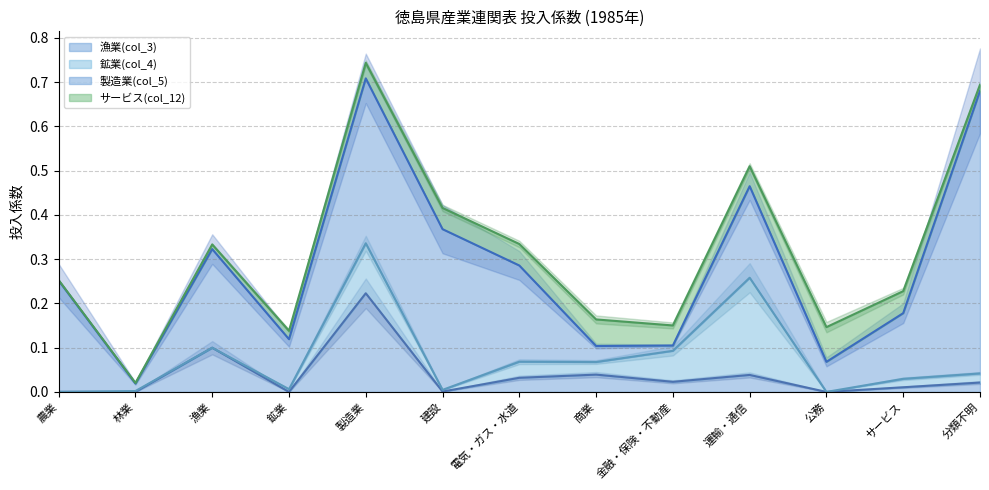

True or false: サービス(col_12) has more than 1 points higher than both neighbors.

True